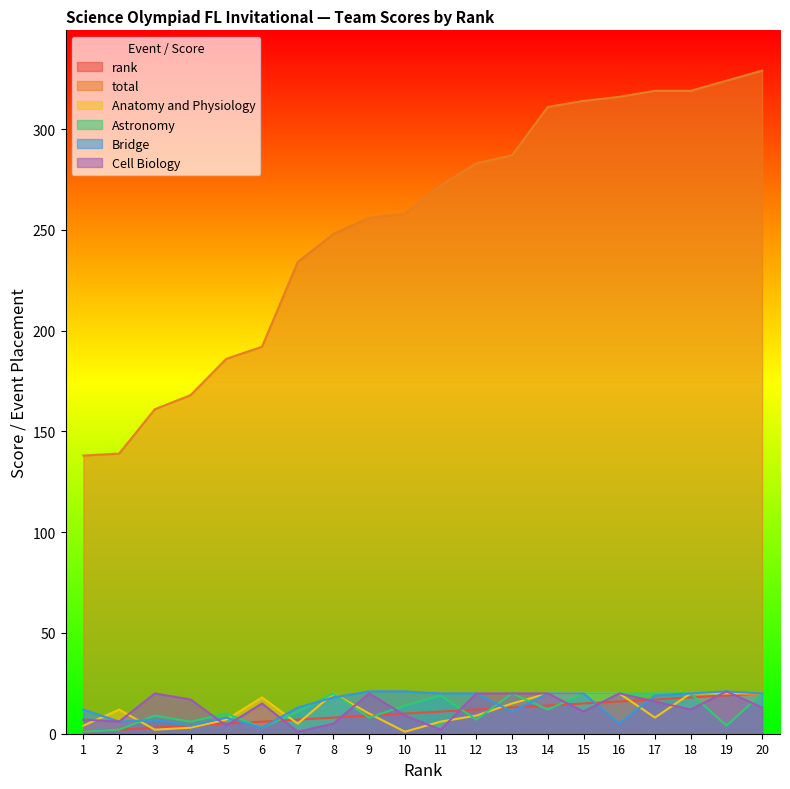

At which label does Astronomy reach its peak?

8